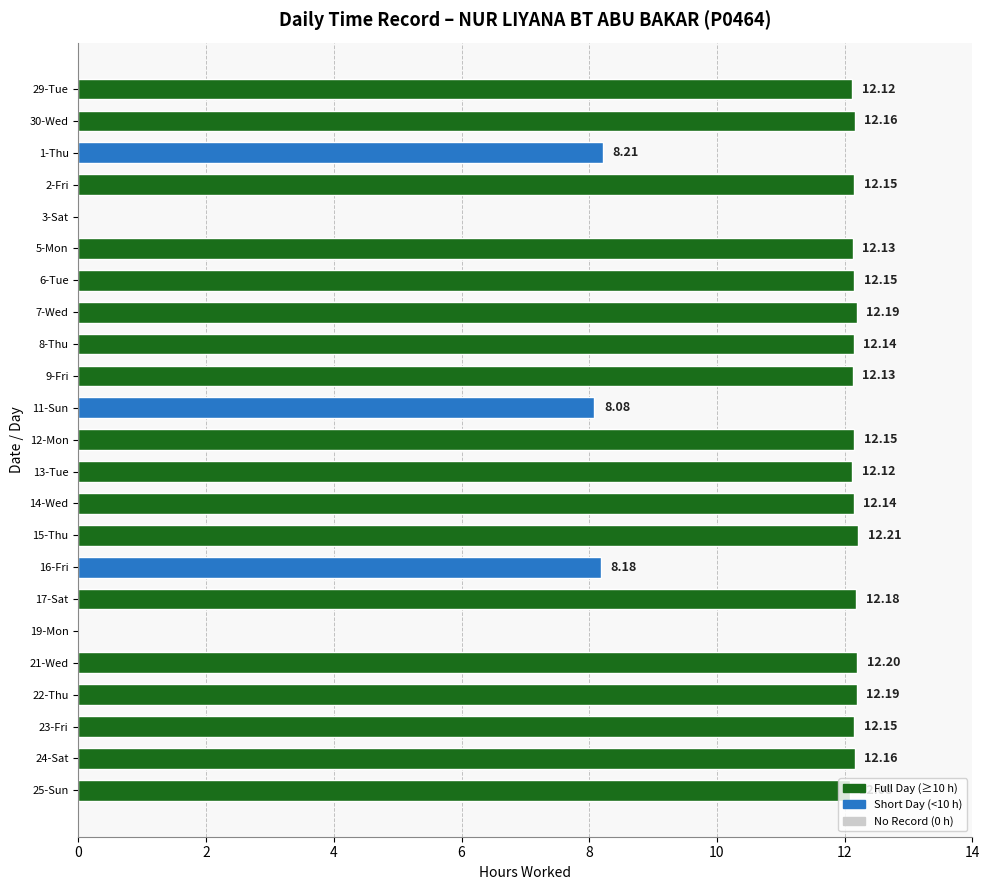

What is the sum of the values at 14-Wed and 7-Wed?

24.3